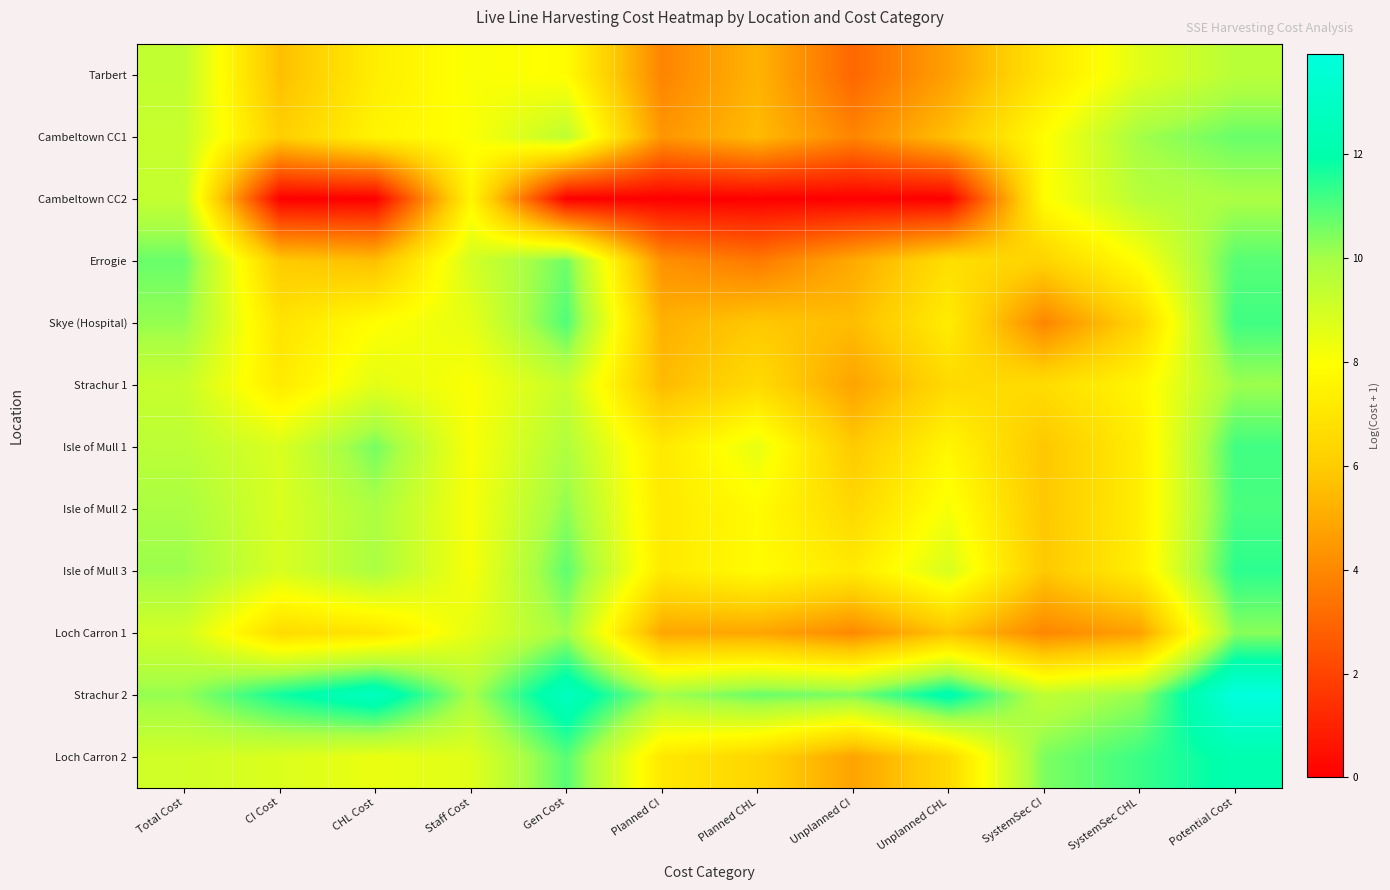

Which category has the highest value across all series?

Potential Cost